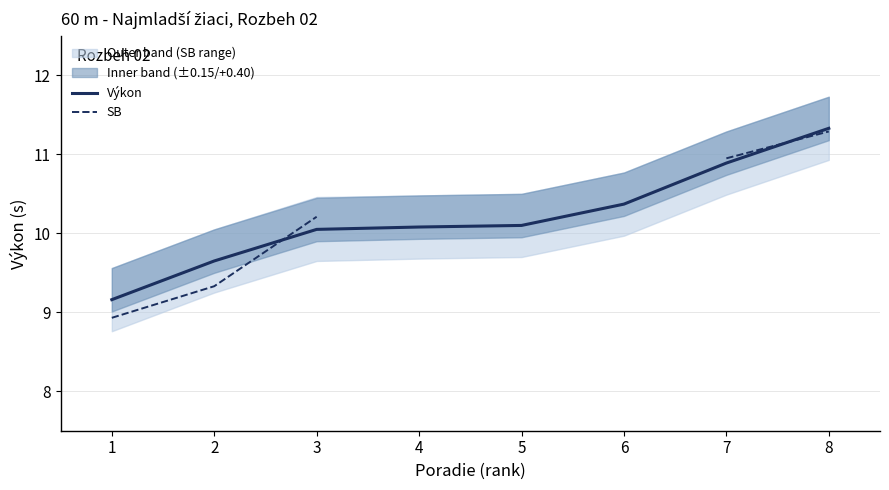

What is the lowest value of the Výkon series?

9.2